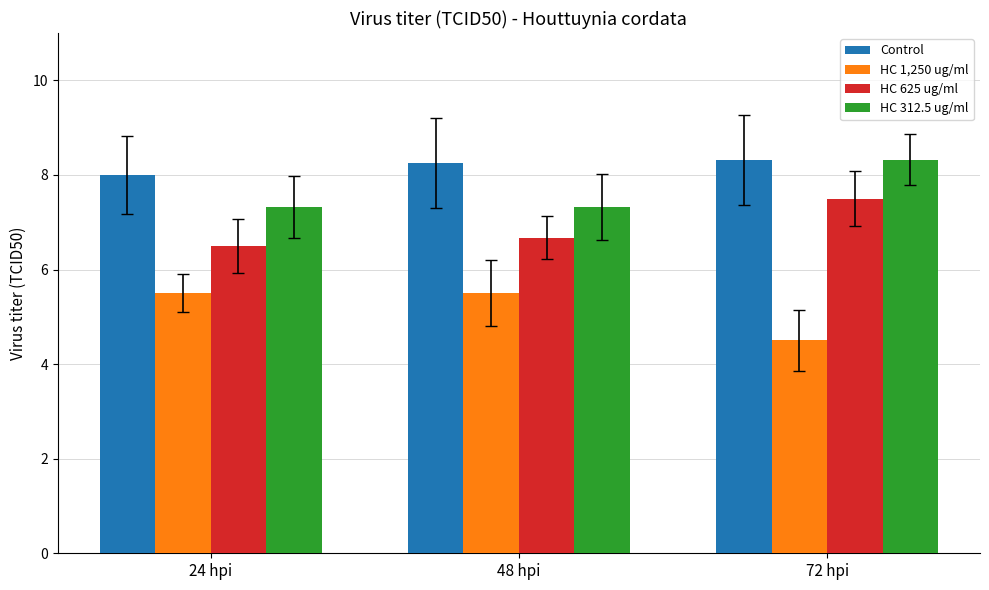

What is the difference between the maximum and minimum values in the HC 625 ug/ml series?

1.0